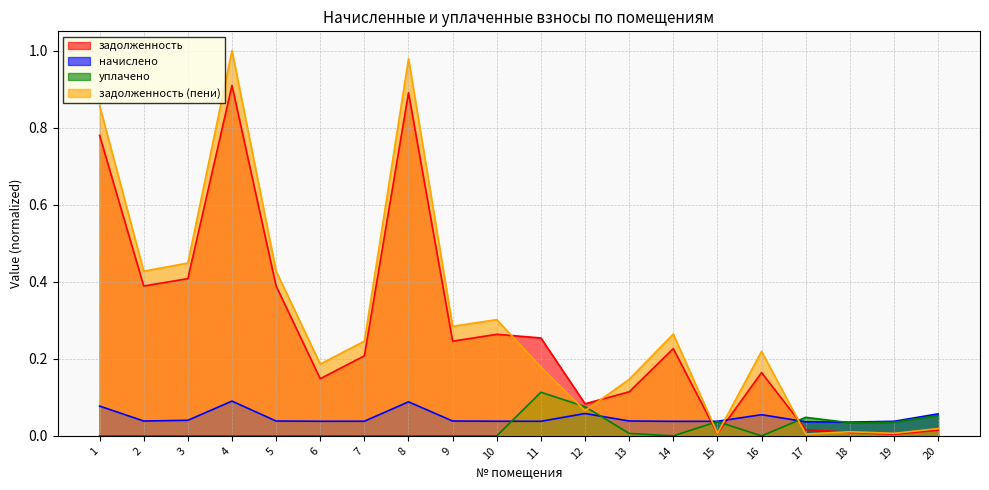

How many categories are shown in the chart?

20